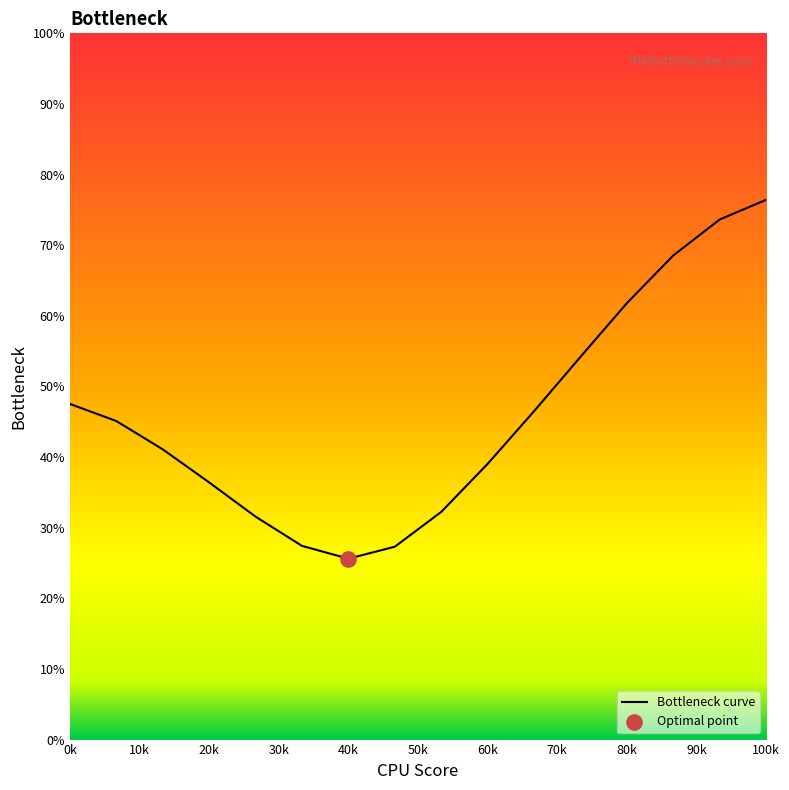

What is the greatest value displayed?

76.4